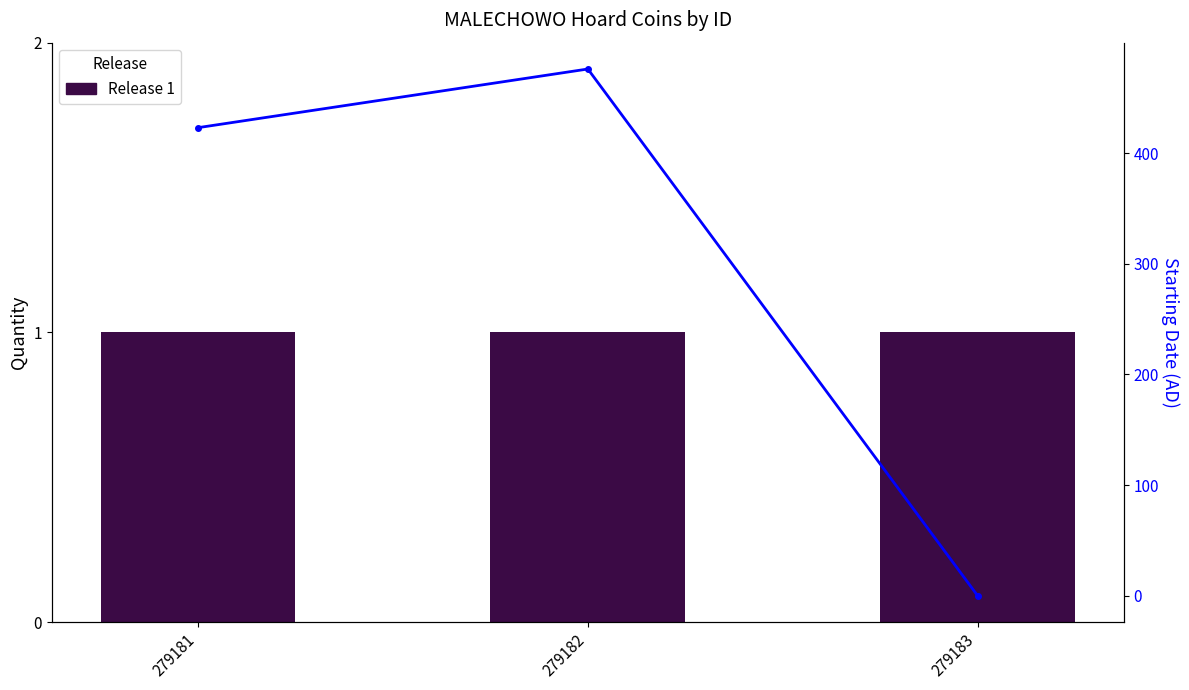

List the series in order of their peak value, lowest first.

Release 1, Starting Date